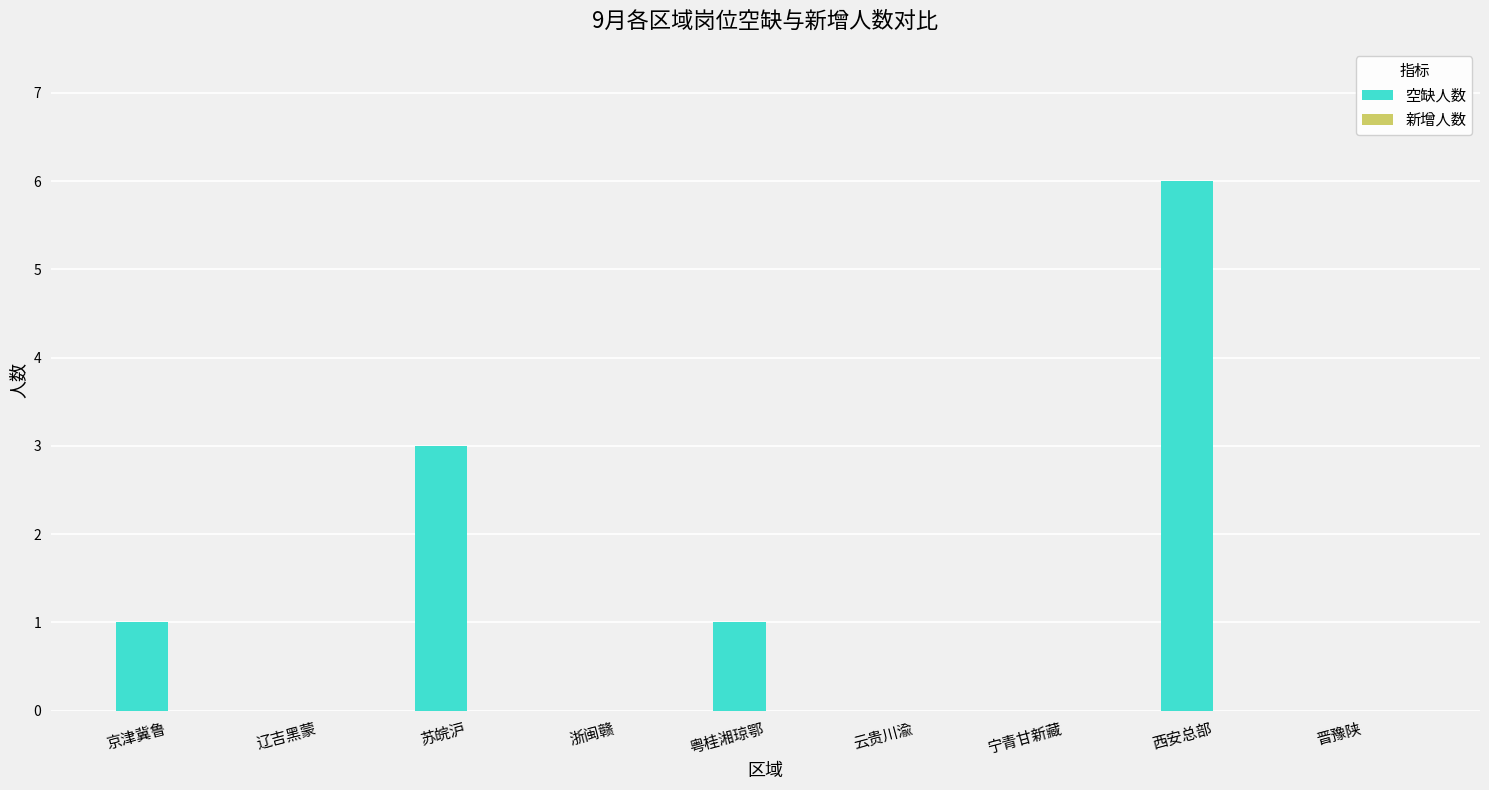

Which category has the highest value across all series?

西安总部